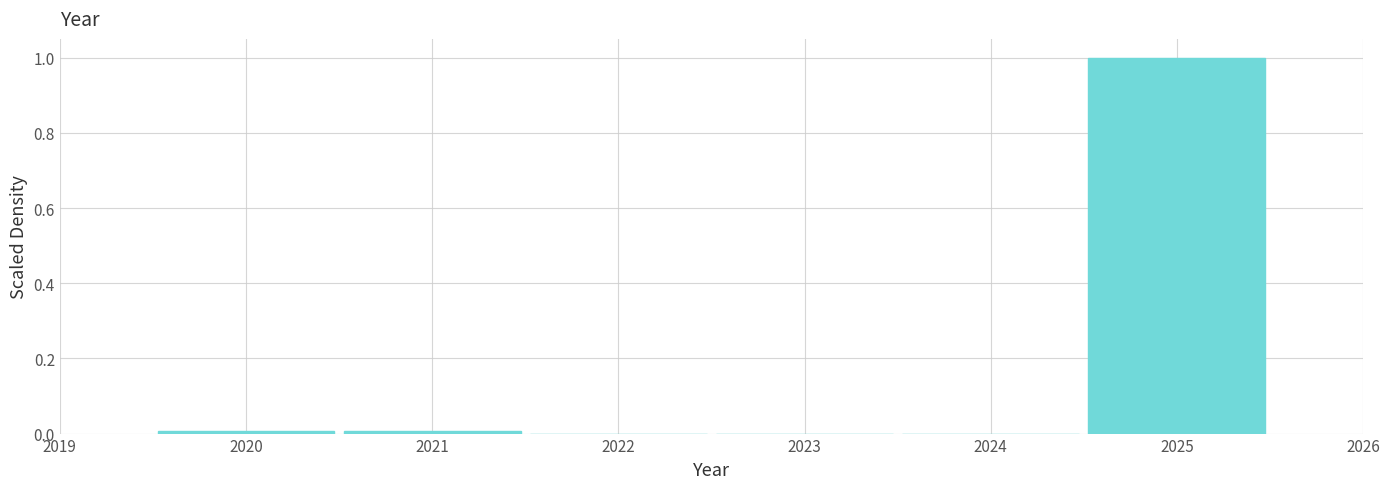

Which range on the x-axis has the tallest bar?

2024.5 to 2025.5